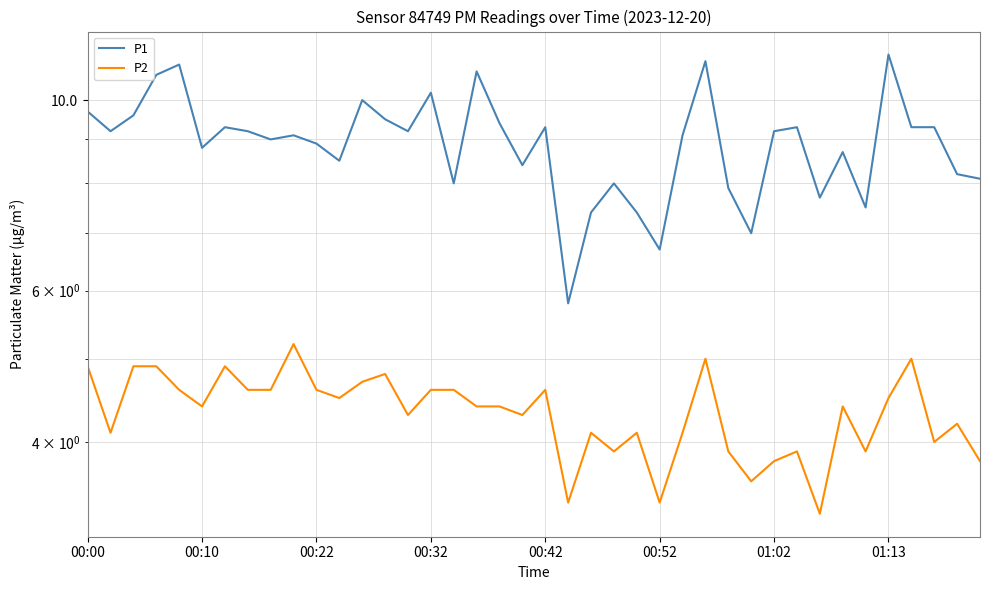

What is the greatest value displayed?

11.3